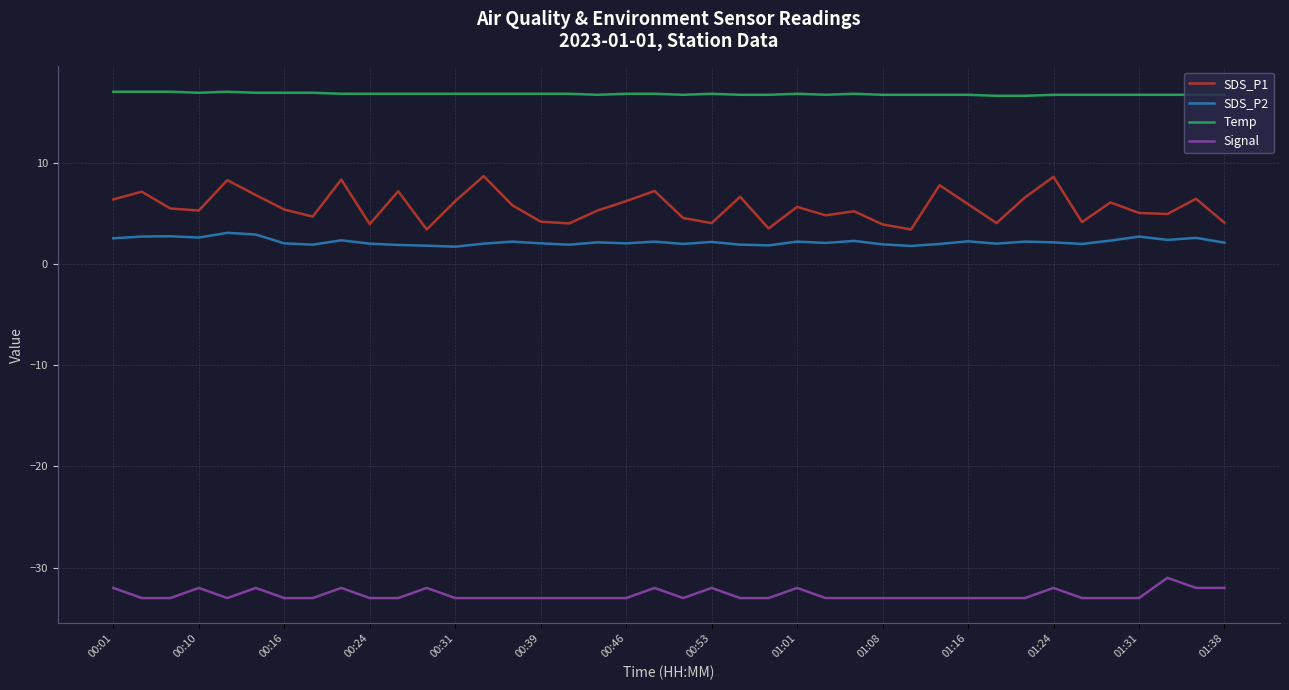

At how many categories does at least one series exceed -10?

40